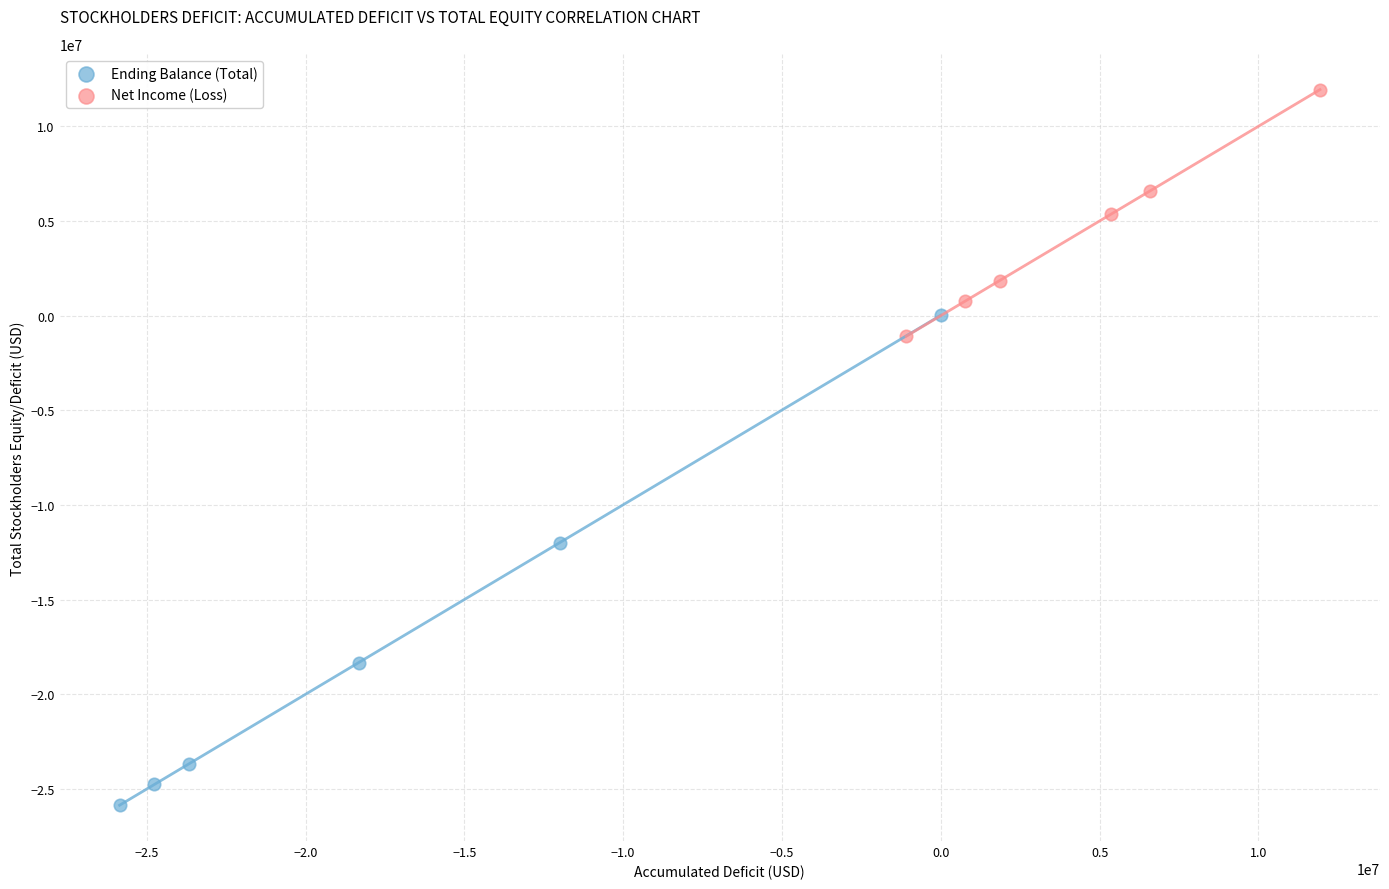

Which series reaches the maximum Y coordinate?

Net Income (Loss)